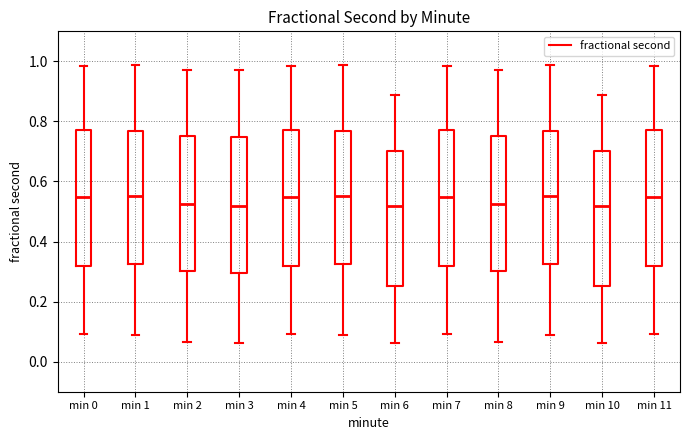

Reading left to right, read every box against the y-axis: the position of its median line, the range the box covers, and the ends of its whiskers. The values are not printed on the chart, so give them approximately, as read against the axis.

min 0: median 0.54, box 0.32 to 0.76, whiskers 0.10 to 0.98
min 1: median 0.56, box 0.32 to 0.76, whiskers 0.08 to 0.98
min 2: median 0.52, box 0.30 to 0.76, whiskers 0.06 to 0.98
min 3: median 0.52, box 0.30 to 0.74, whiskers 0.06 to 0.98
min 4: median 0.54, box 0.32 to 0.76, whiskers 0.10 to 0.98
min 5: median 0.56, box 0.32 to 0.76, whiskers 0.08 to 0.98
min 6: median 0.52, box 0.26 to 0.70, whiskers 0.06 to 0.88
min 7: median 0.54, box 0.32 to 0.76, whiskers 0.10 to 0.98
min 8: median 0.52, box 0.30 to 0.76, whiskers 0.06 to 0.98
min 9: median 0.56, box 0.32 to 0.76, whiskers 0.08 to 0.98
min 10: median 0.52, box 0.26 to 0.70, whiskers 0.06 to 0.88
min 11: median 0.54, box 0.32 to 0.76, whiskers 0.10 to 0.98